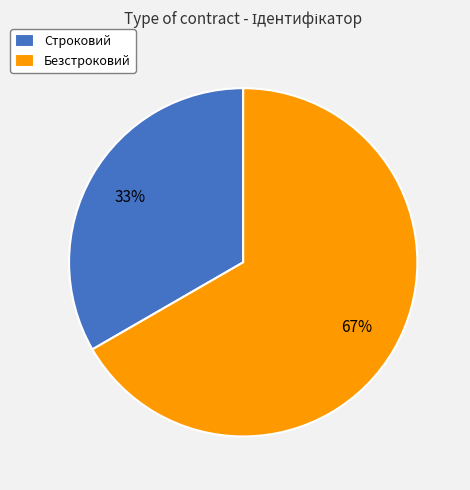

What is the smallest slice in the pie chart?

Строковий